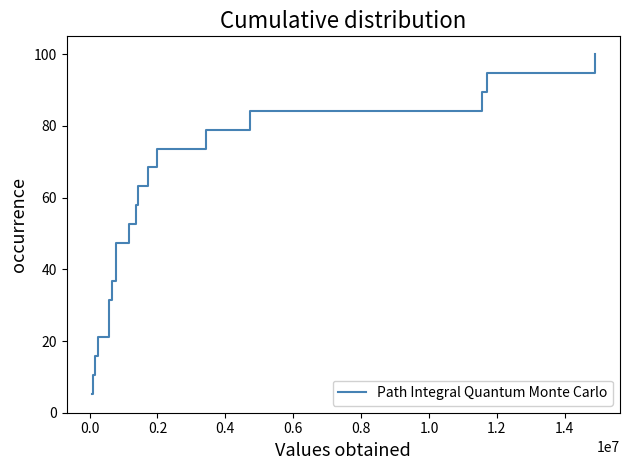

What is the greatest value displayed?

100.0